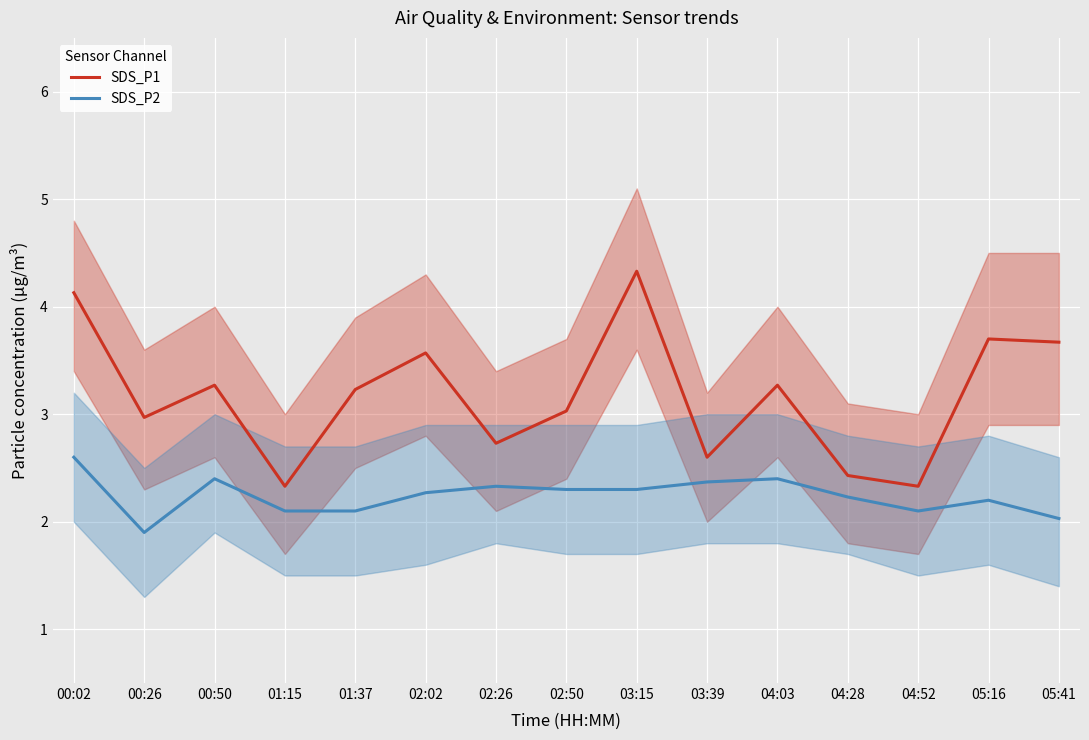

Where is the first local maximum for SDS_P2?

00:50